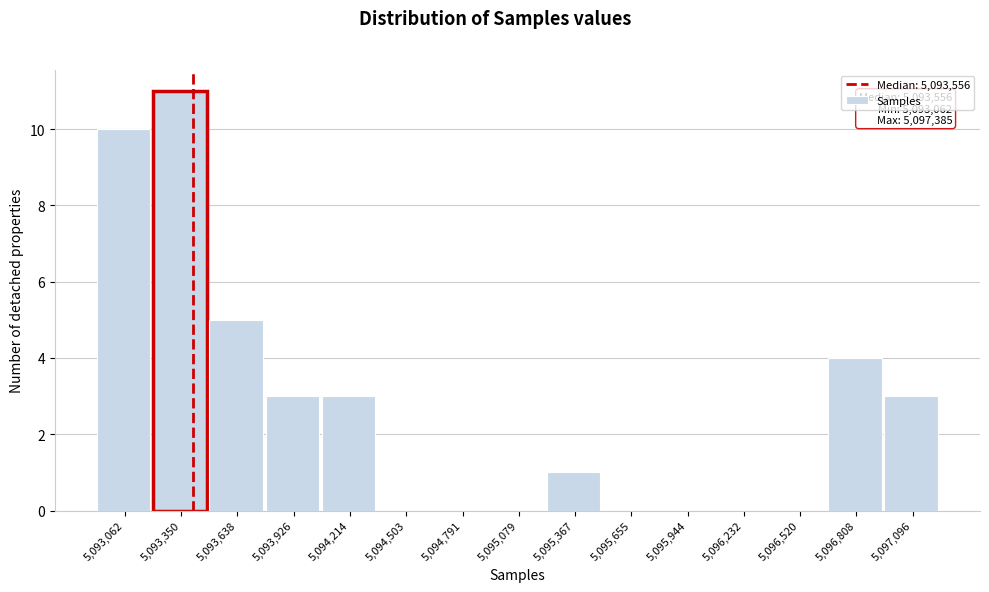

Reading left to right, extract all data points from this chart.

5,093,062=10	5,093,350=11	5,093,638=5	5,093,926=3	5,094,214=3	5,094,503=0	5,094,791=0	5,095,079=0	5,095,367=1	5,095,655=0	5,095,944=0	5,096,232=0	5,096,520=0	5,096,808=4	5,097,096=3